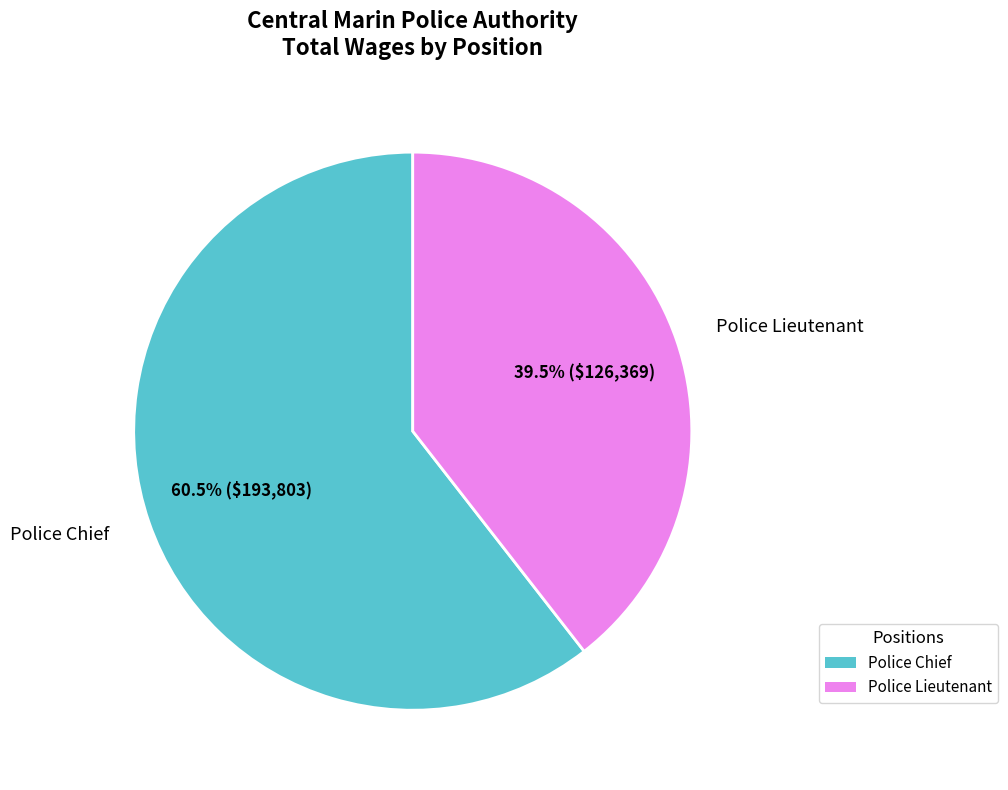

True or false: Police Lieutenant accounts for 25% of the total.

False